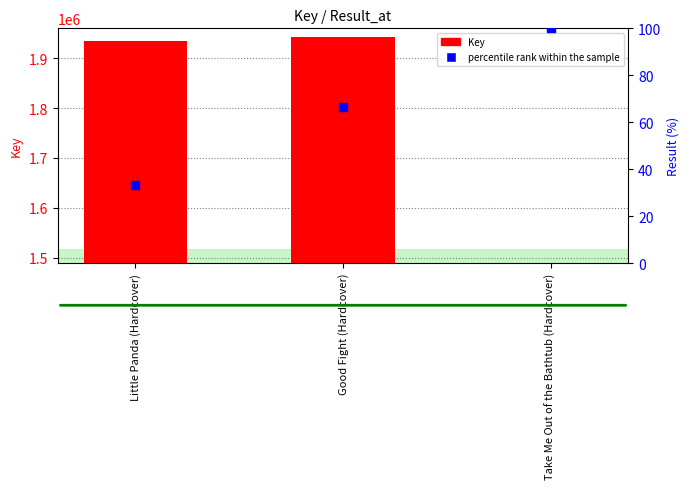

What are all the series names shown in the legend?

Key, percentile rank within the sample